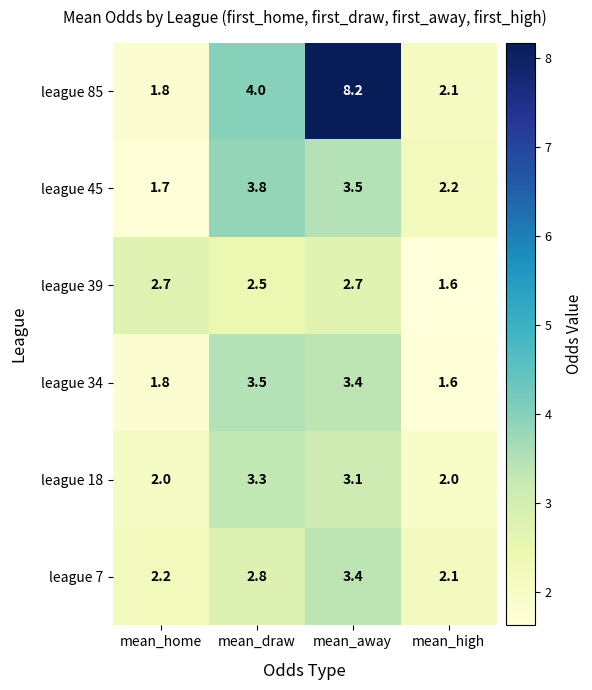

Is it true that league 34 equals 5.4 at mean_away?

False